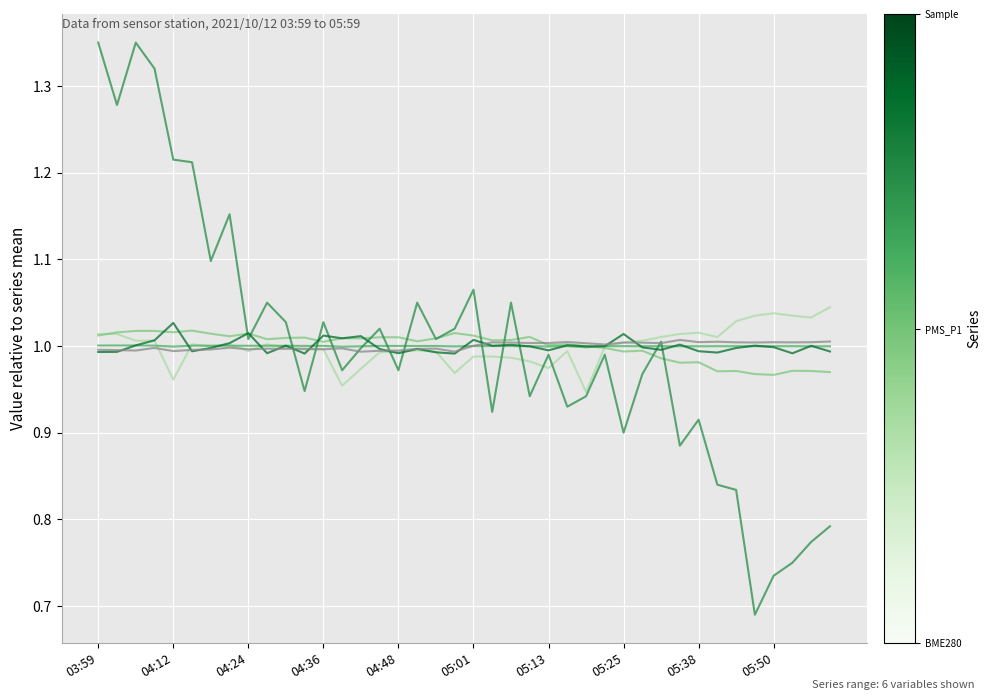

Is it true that Samples equals 1.0 at 18?

True